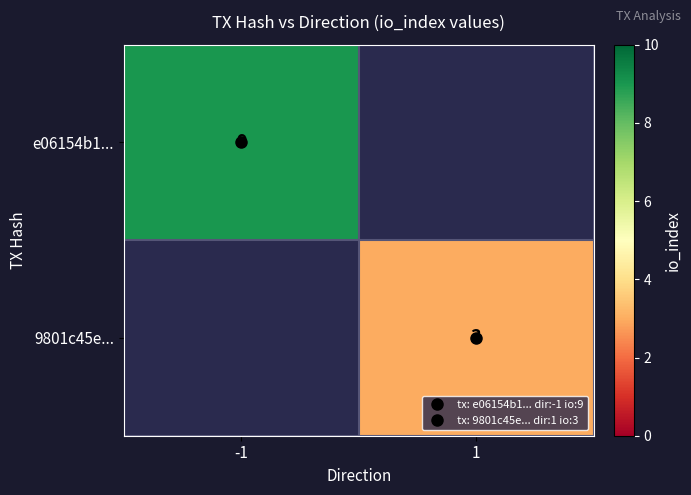

At which label does e06154b1... reach its minimum?

-1